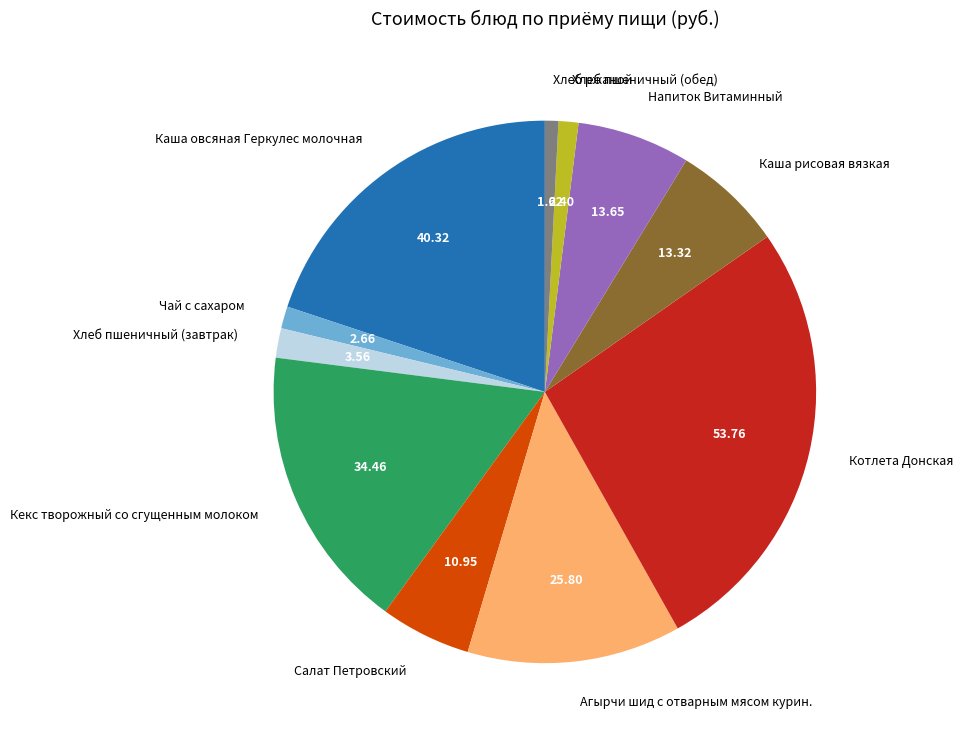

Between Салат Петровский and Кекс творожный со сгущенным молоком, which is larger?

Кекс творожный со сгущенным молоком